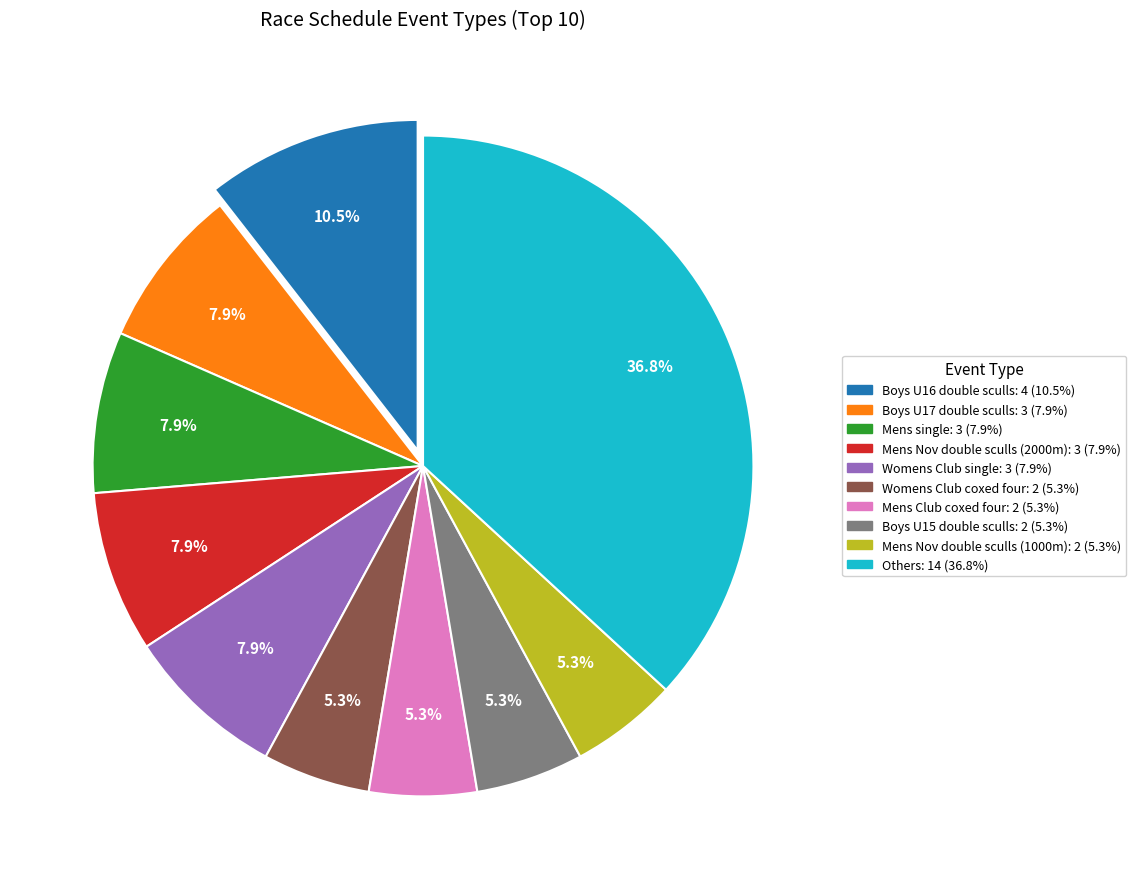

Is there any slice that represents more than half of the pie?

No